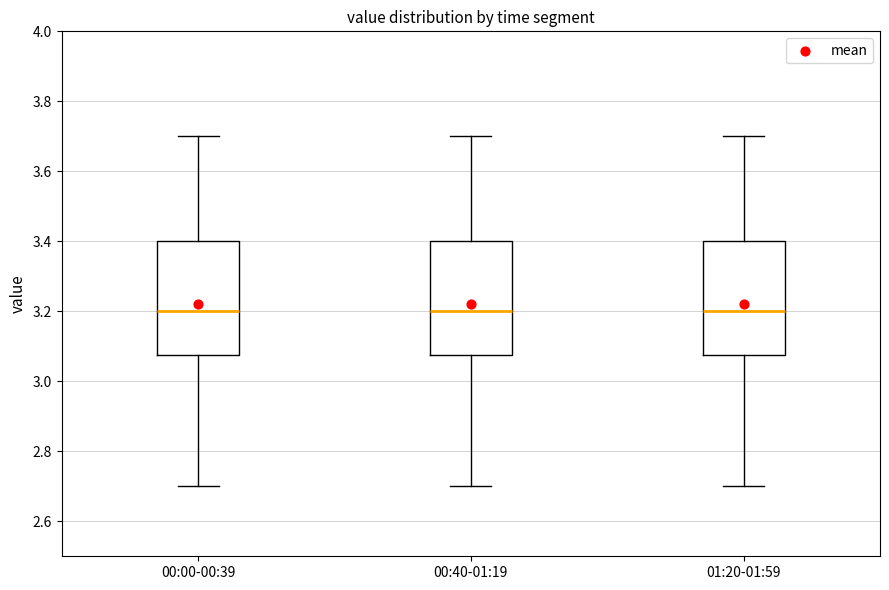

Reading left to right, read every box against the y-axis: the position of its median line, the range the box covers, and the ends of its whiskers. The values are not printed on the chart, so give them approximately, as read against the axis.

00:00-00:39: median 3.20, box 3.08 to 3.40, whiskers 2.70 to 3.70
00:40-01:19: median 3.20, box 3.08 to 3.40, whiskers 2.70 to 3.70
01:20-01:59: median 3.20, box 3.08 to 3.40, whiskers 2.70 to 3.70